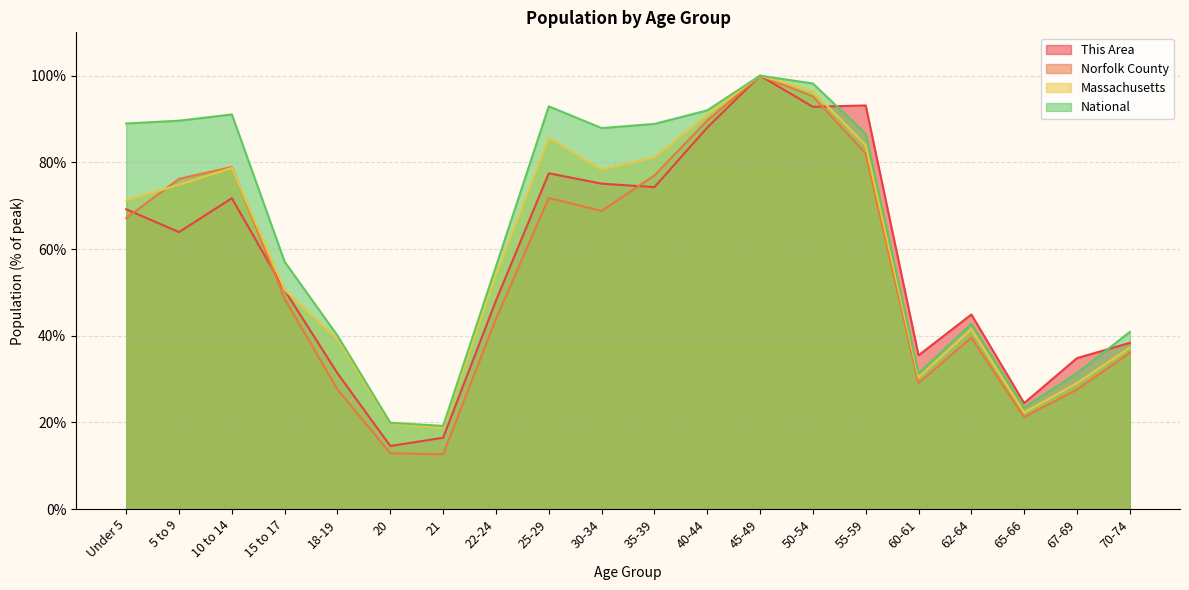

Which label corresponds to the smallest value in the chart?

21